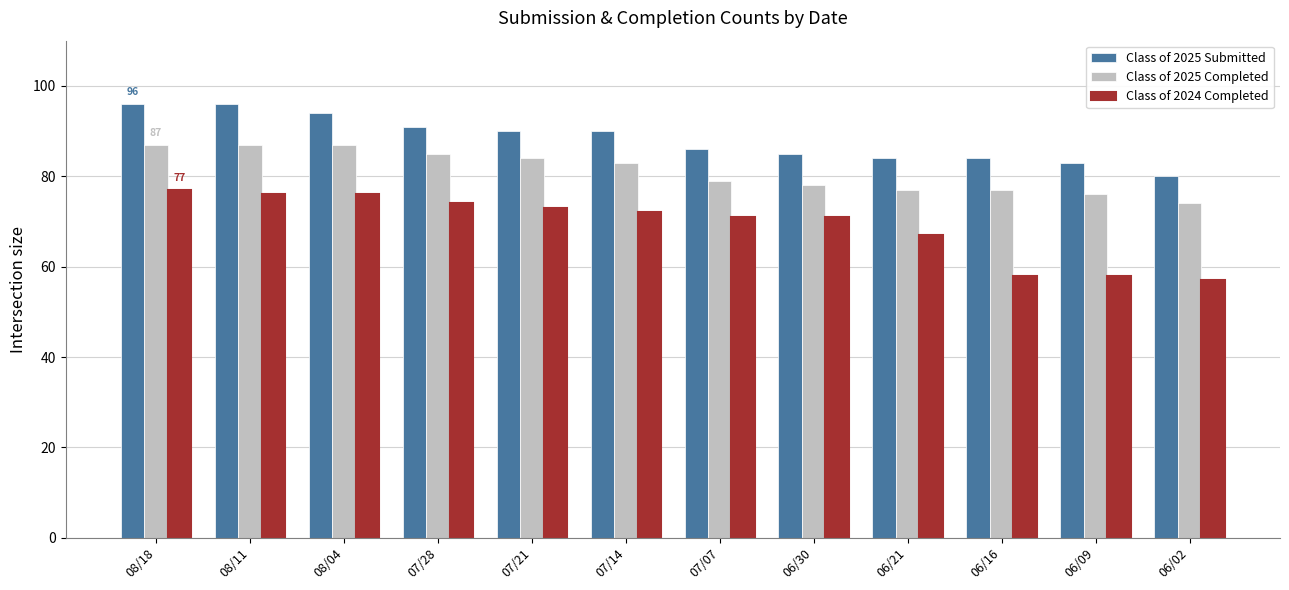

Which series has the largest total across all categories?

Class of 2025 Submitted